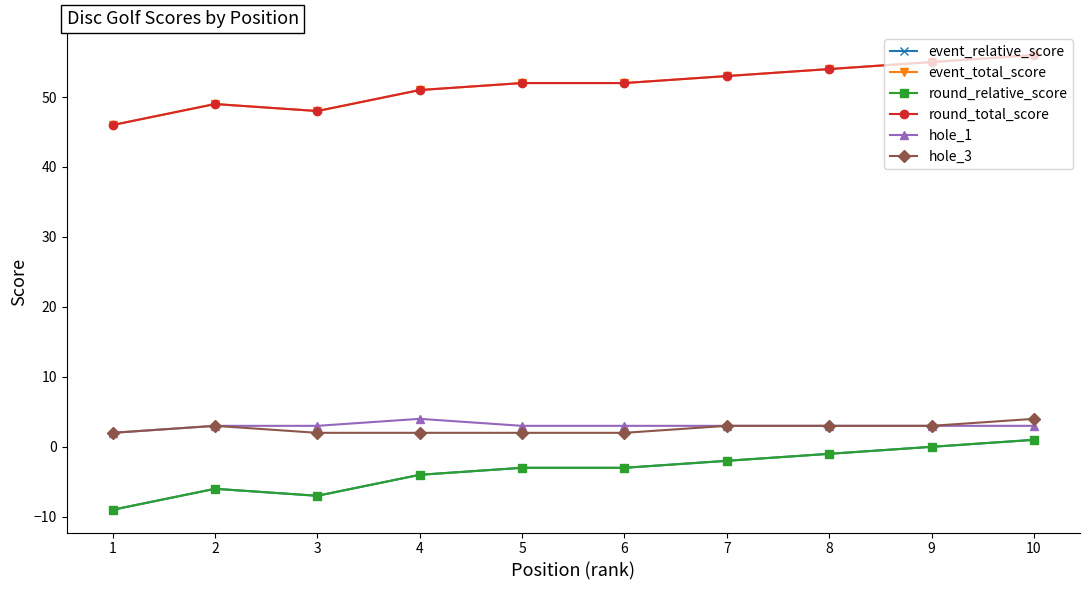

Does the chart have visible grid lines?

No